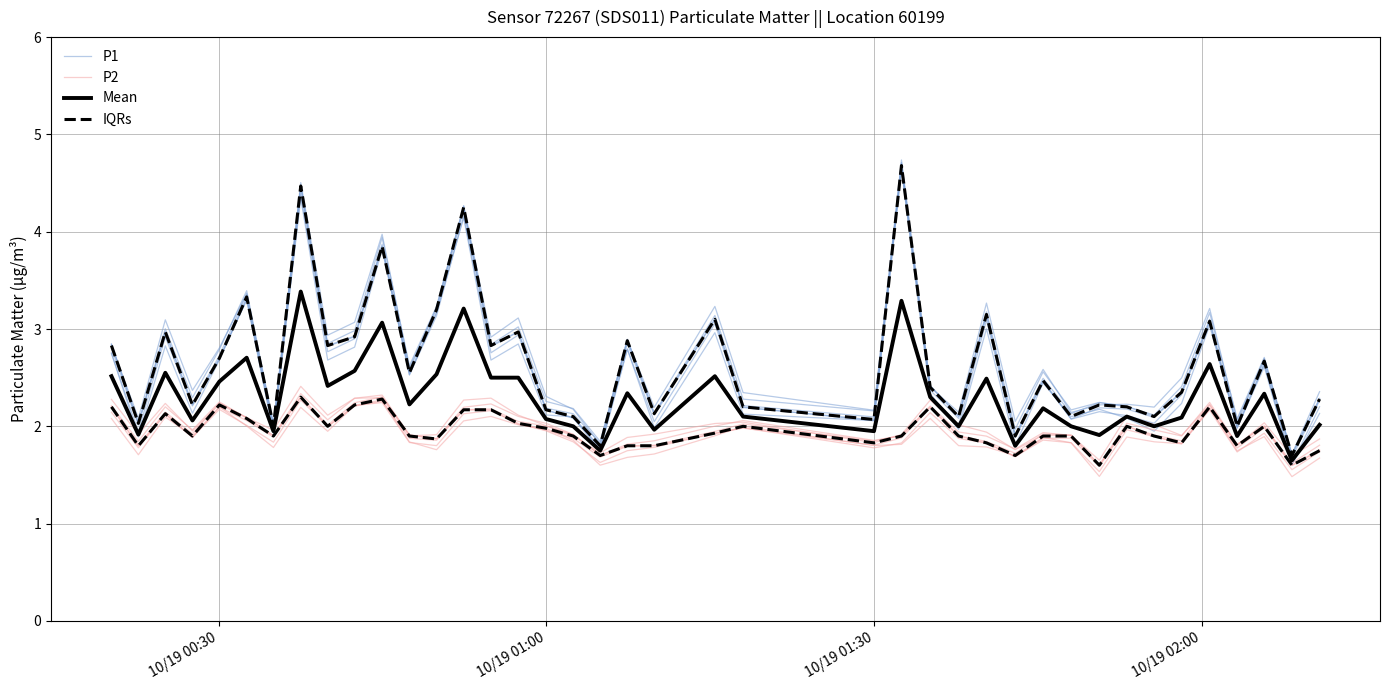

True or false: P1 and P2 cross at least once.

False